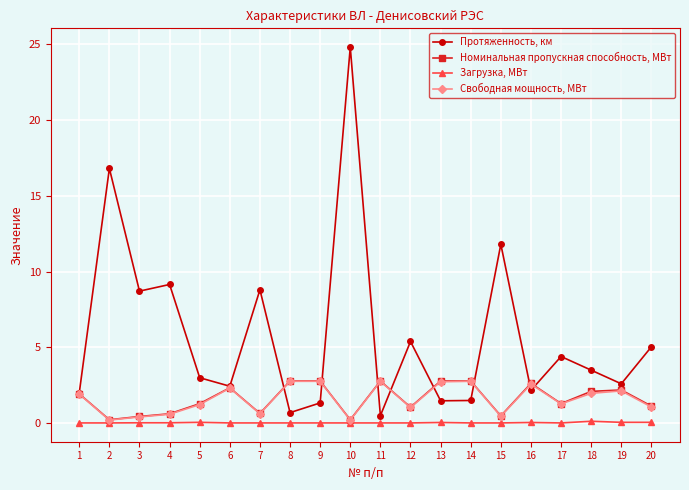

Which series has the largest range (max minus min)?

Протяженность, км